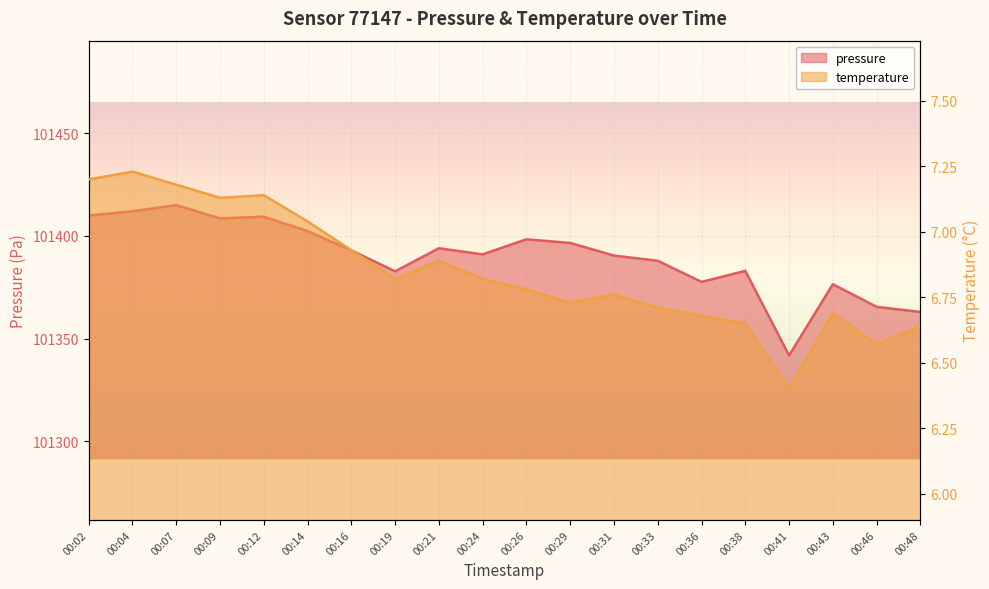

How many distinct data groups are displayed?

2